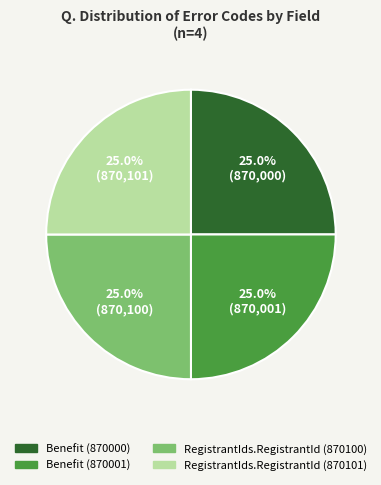

To the nearest percent, what is the average slice percentage?

25%